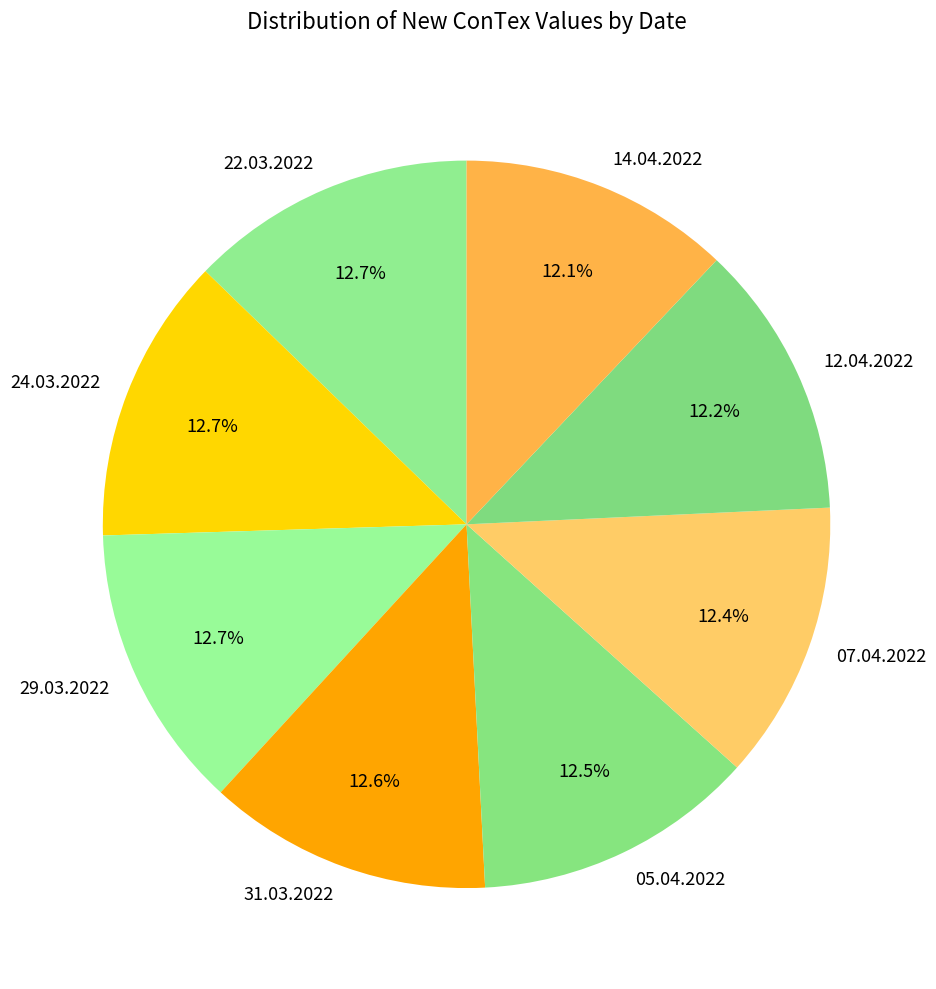

How much of the chart is everything except 05.04.2022?

87.5%